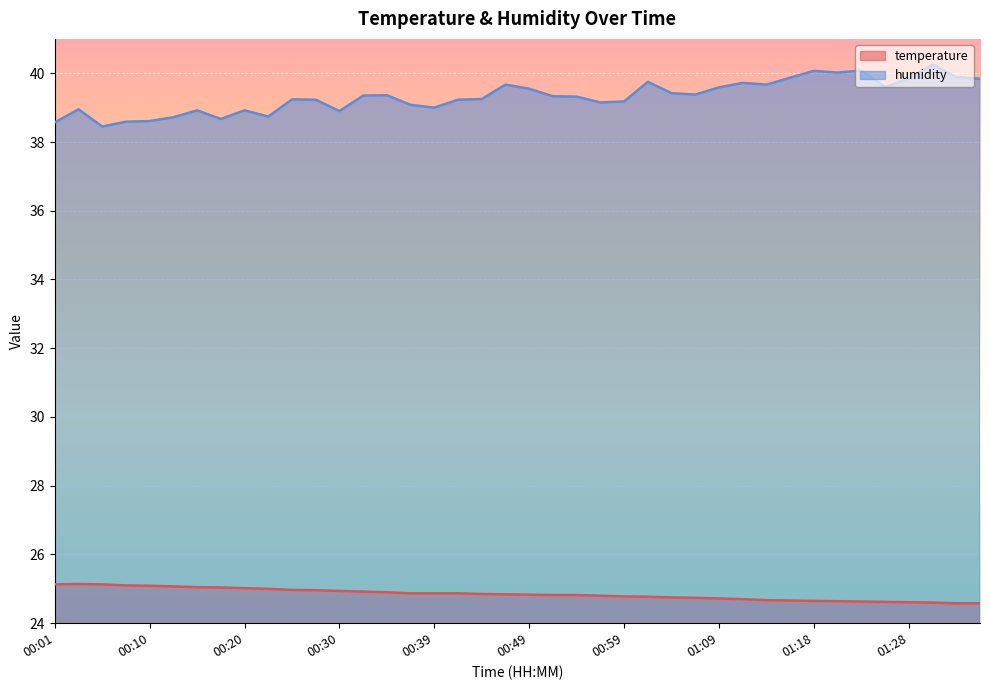

Is the value of humidity at 00:51 greater than the value of temperature at 00:13?

Yes